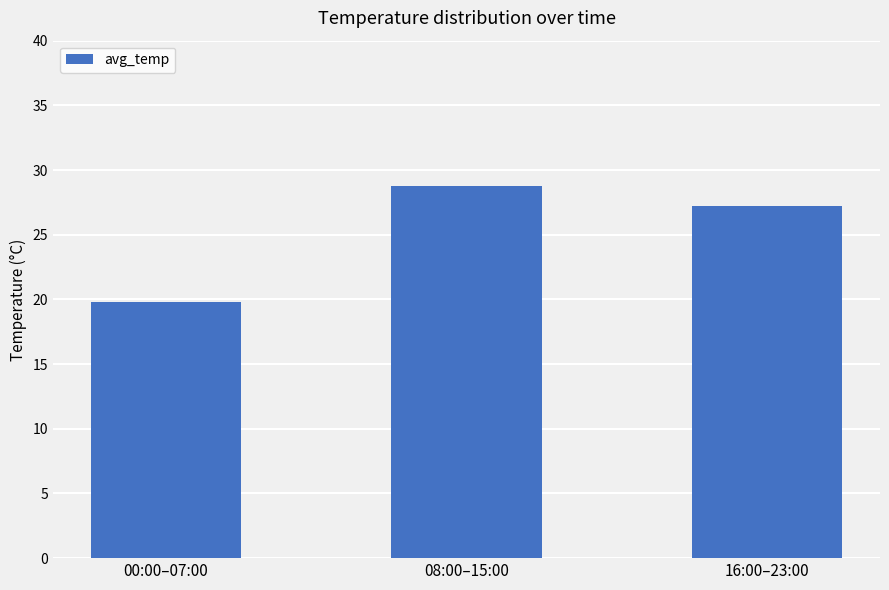

The value at 08:00–15:00 is 6.0. True or false?

False